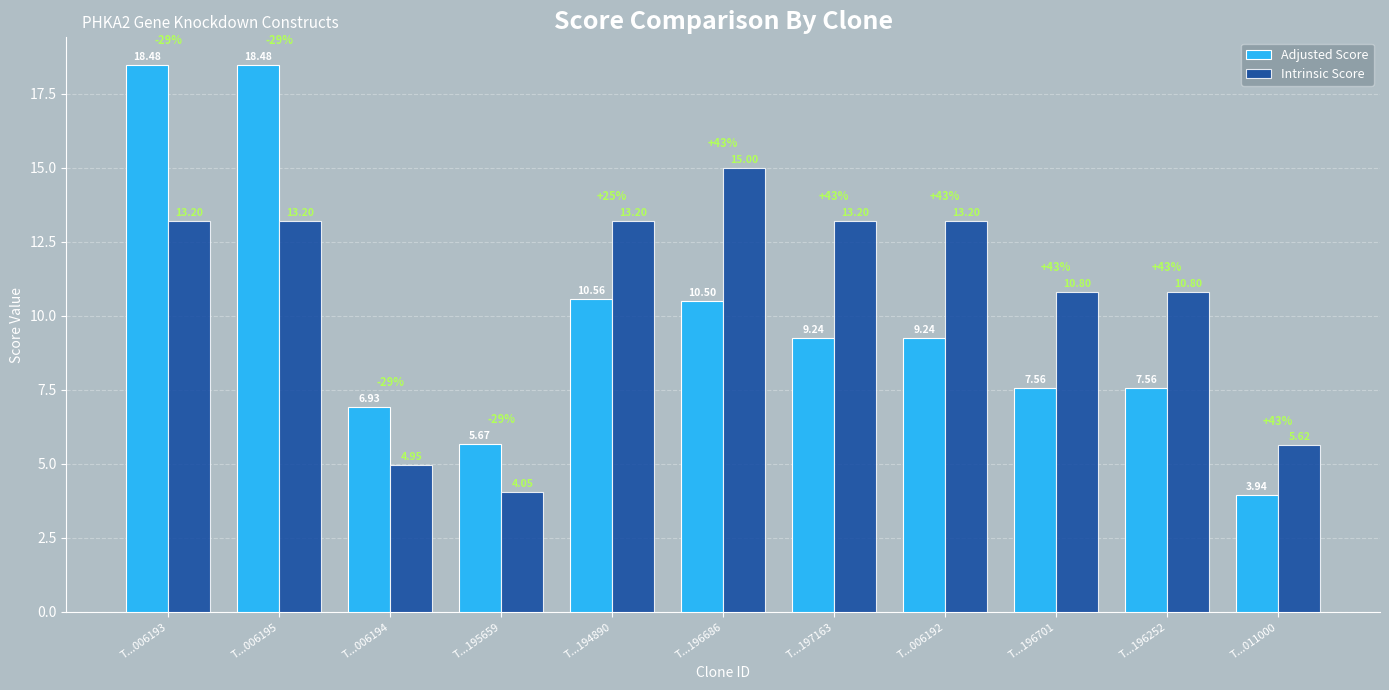

What is the maximum value for Intrinsic Score?

15.0